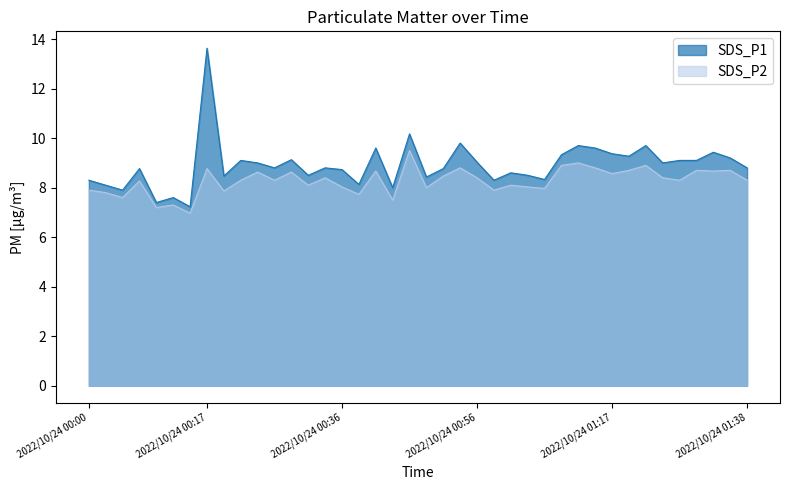

How many lines are shown in the chart?

2